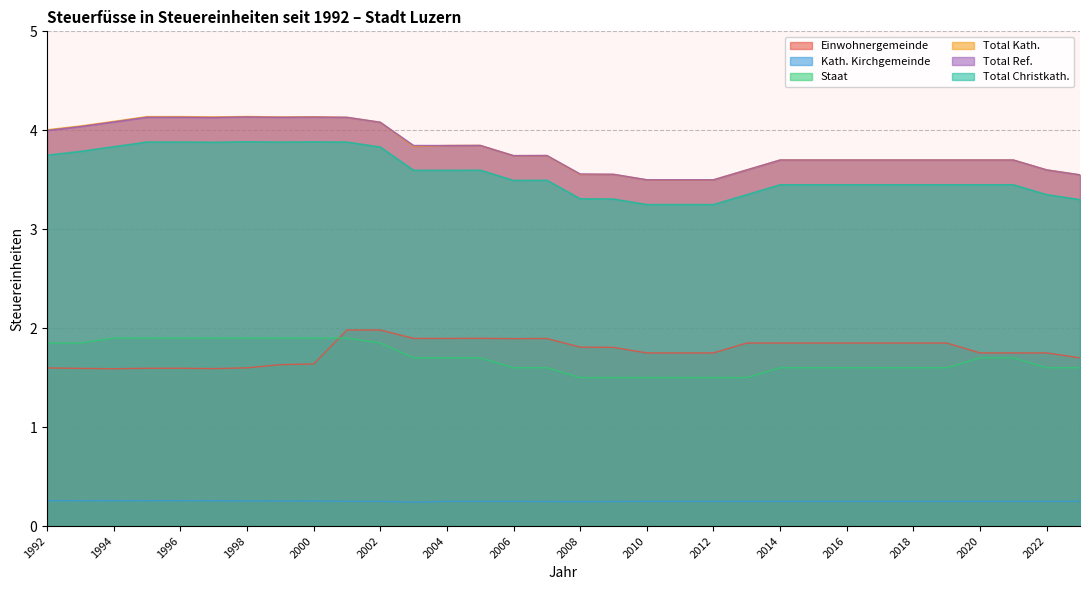

How many Total Christkath. values are between 3 and 4?

32